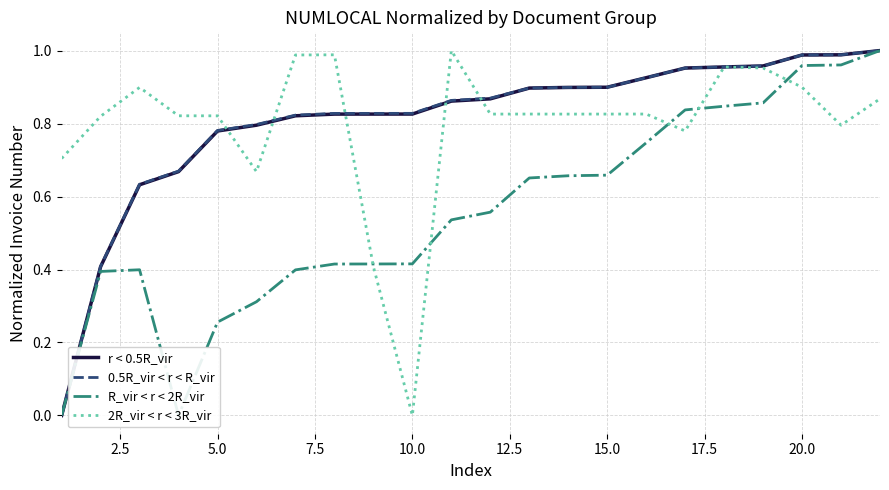

What is the total value across all series at 2.5?

2.0